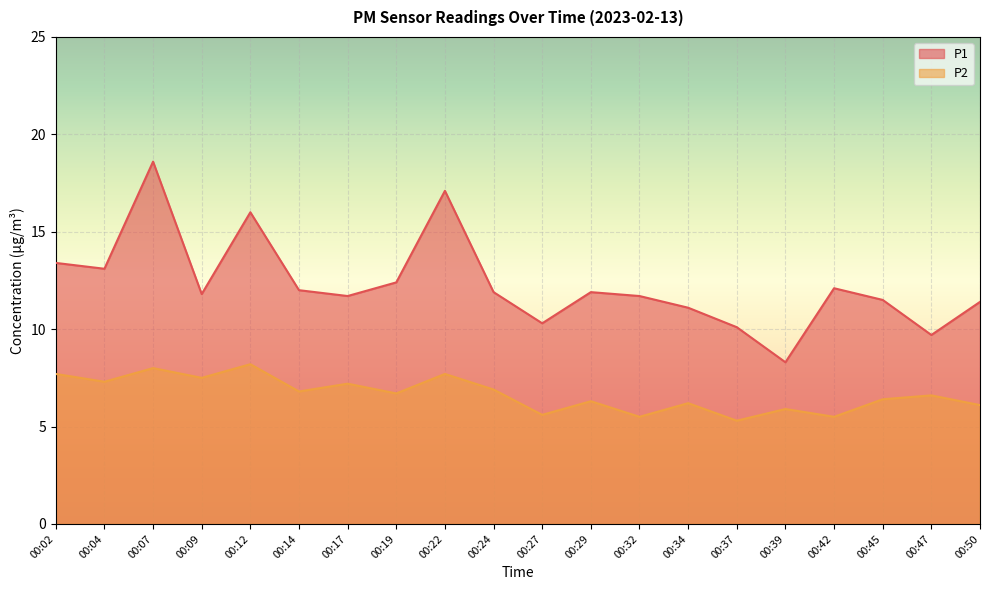

Is the value of P1 at 00:14 greater than the value of P2 at 00:19?

Yes